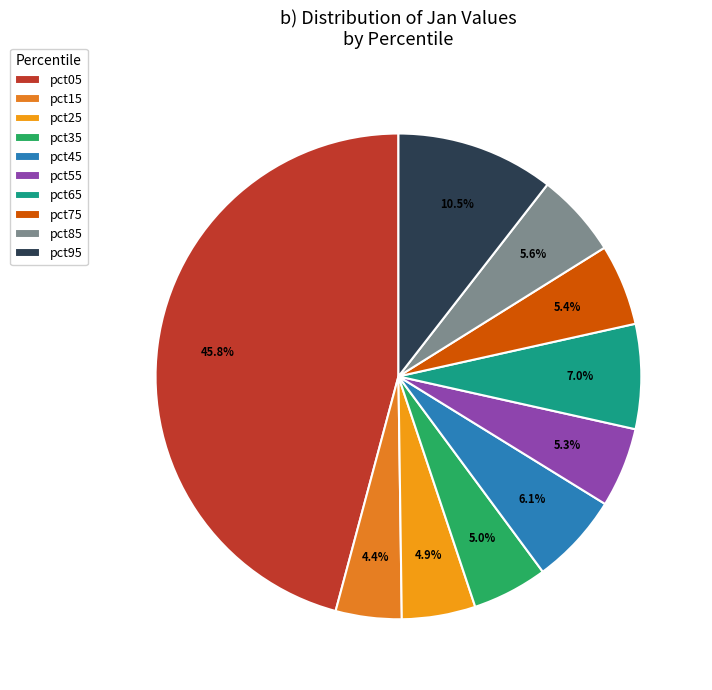

Does any single category account for the majority?

No